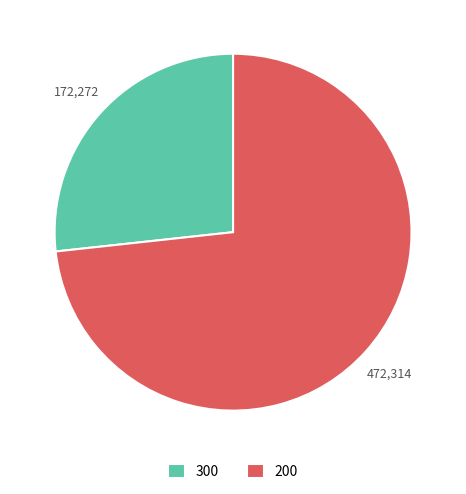

How many segments does this pie chart have?

2